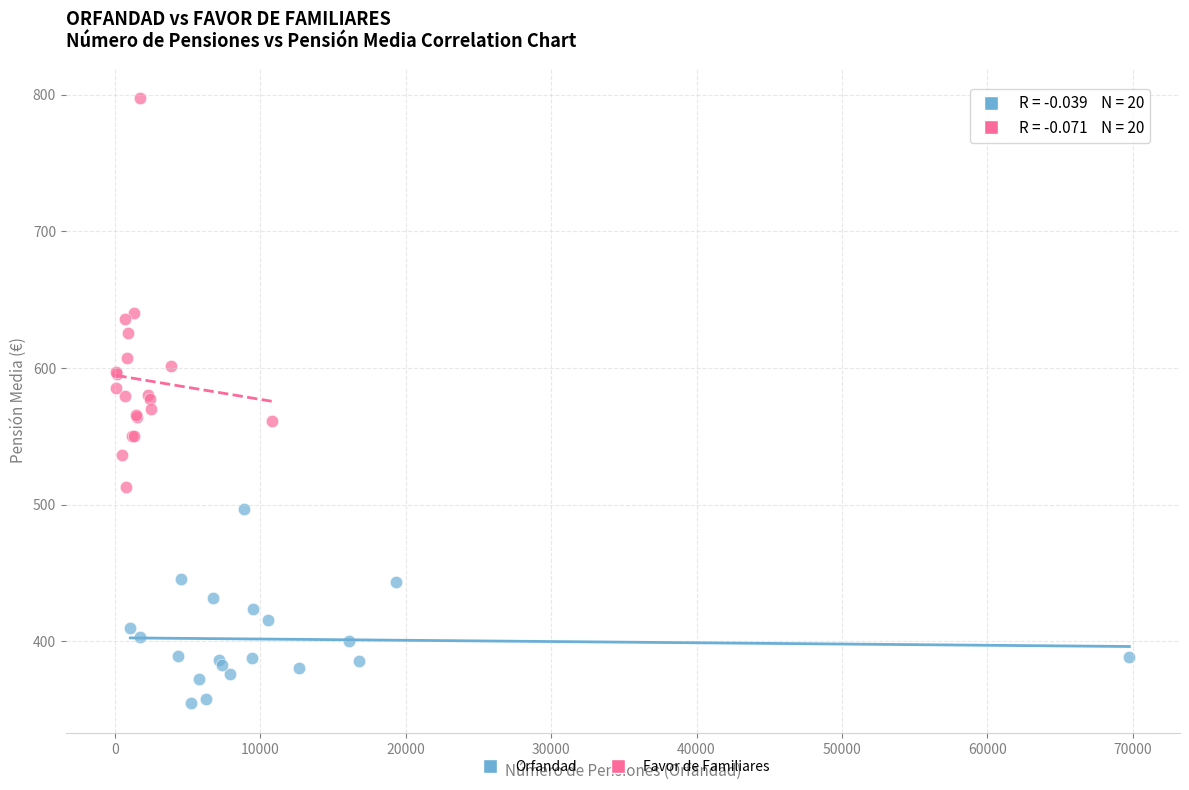

Which series has the largest Y range (max minus min)?

Favor de Familiares